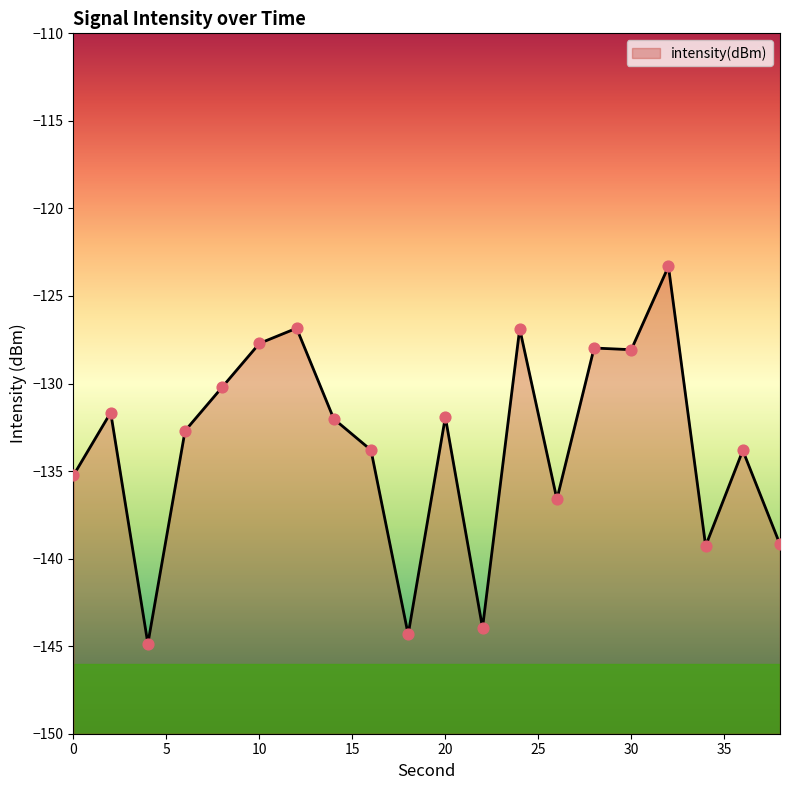

Which has a higher value, 26 or 2?

2